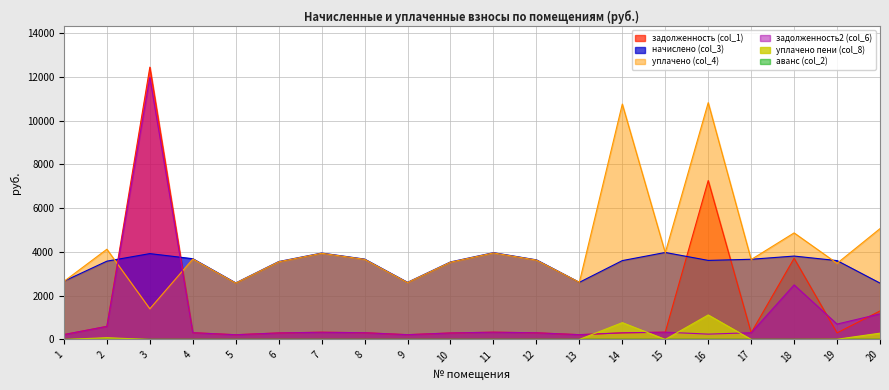

The value of уплачено (col_4) at 15 is 3960.6. True or false?

True